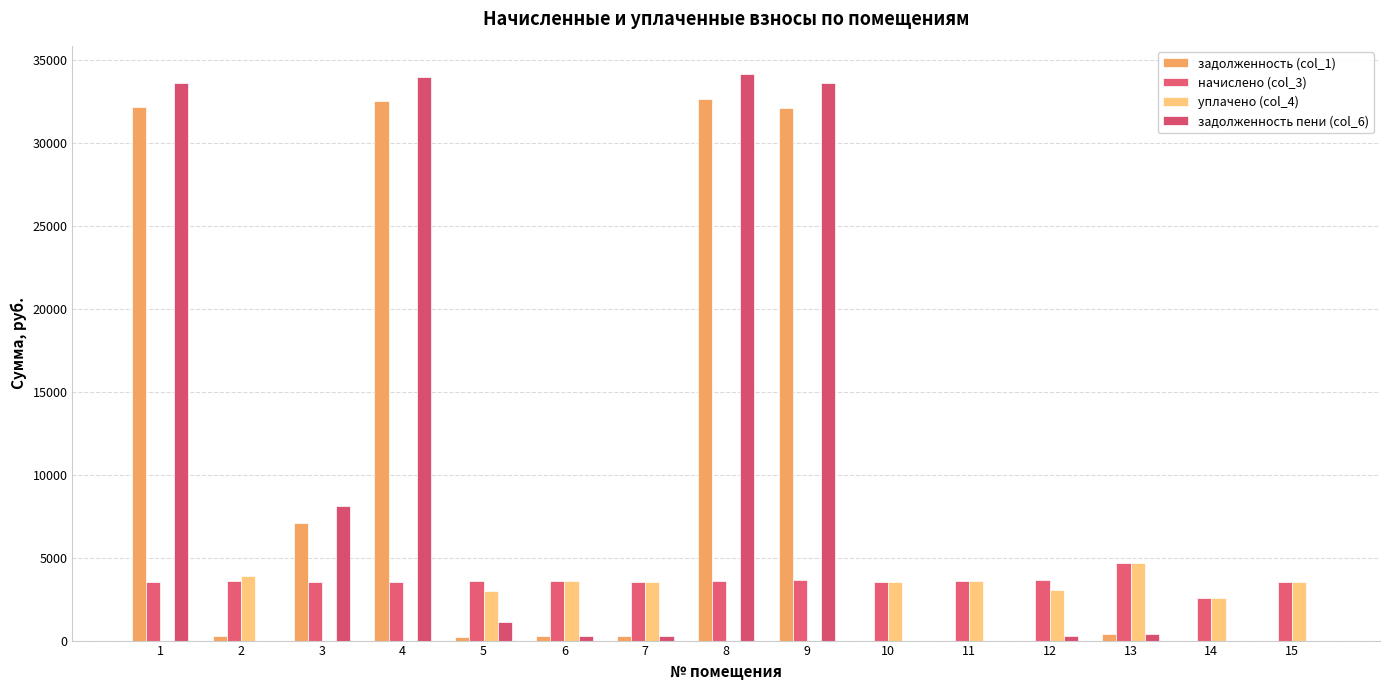

At which label is уплачено (col_4) closest to 2327?

14